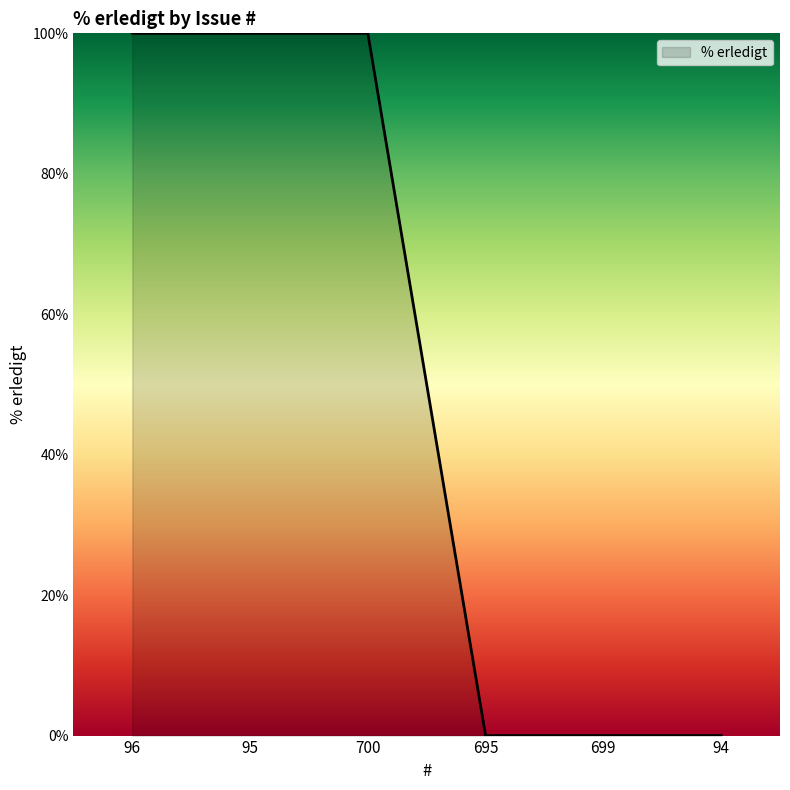

The value at 94 is 46. True or false?

False